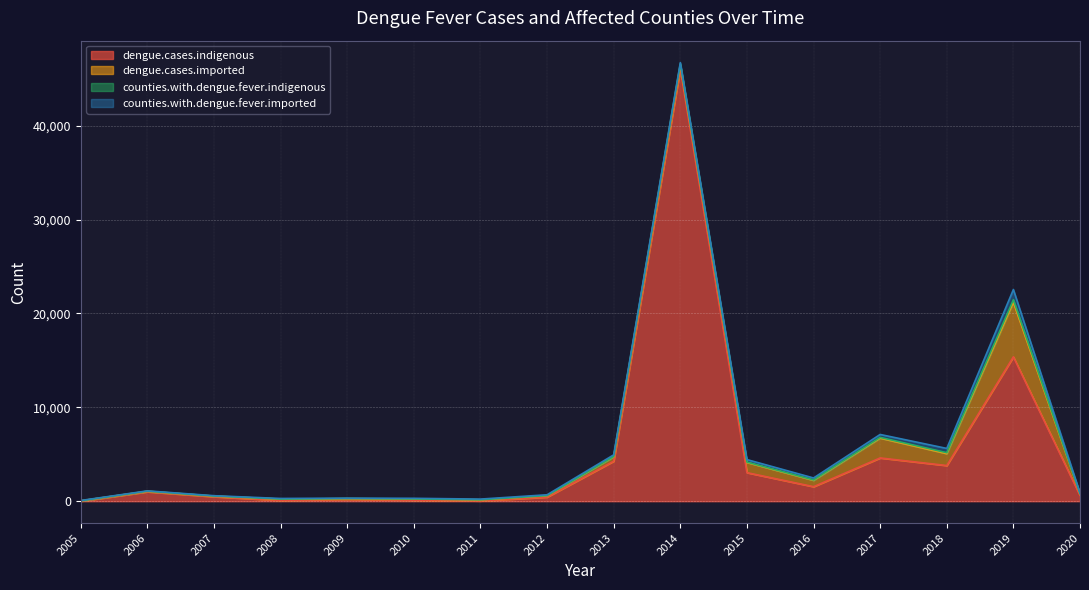

Reading left to right, what are all the values shown in this chart?

dengue.cases.indigenous: 2005=0	2006=1007	2007=481	2008=86	2009=200	2010=112	2011=35	2012=438	2013=4263	2014=46034	2015=3044	2016=1549	2017=4609	2018=3801	2019=15378	2020=616
dengue.cases.imported: 2005=45	2006=46	2007=56	2008=134	2009=73	2010=119	2011=113	2012=149	2013=460	2014=399	2015=1083	2016=675	2017=2112	2018=1266	2019=5813	2020=158
counties.with.dengue.fever.indigenous: 2005=0	2006=15	2007=13	2008=11	2009=5	2010=14	2011=6	2012=14	2013=36	2014=160	2015=44	2016=41	2017=76	2018=100	2019=266	2020=7
counties.with.dengue.fever.imported: 2005=33	2006=33	2007=37	2008=62	2009=51	2010=64	2011=73	2012=86	2013=182	2014=126	2015=264	2016=211	2017=313	2018=457	2019=1090	2020=101